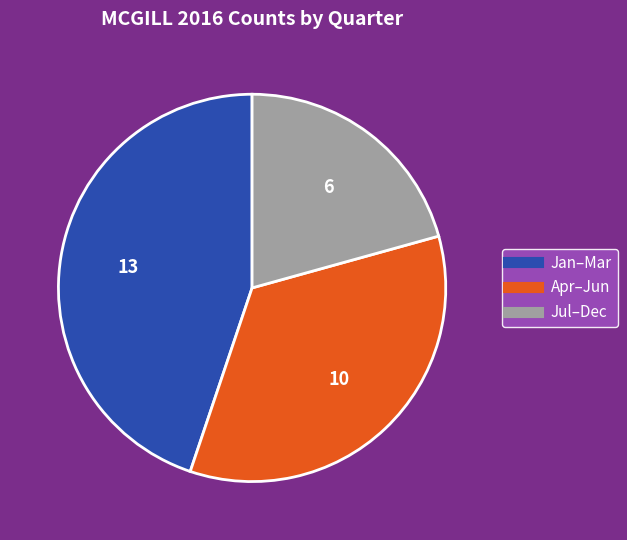

Does any single category account for the majority?

No